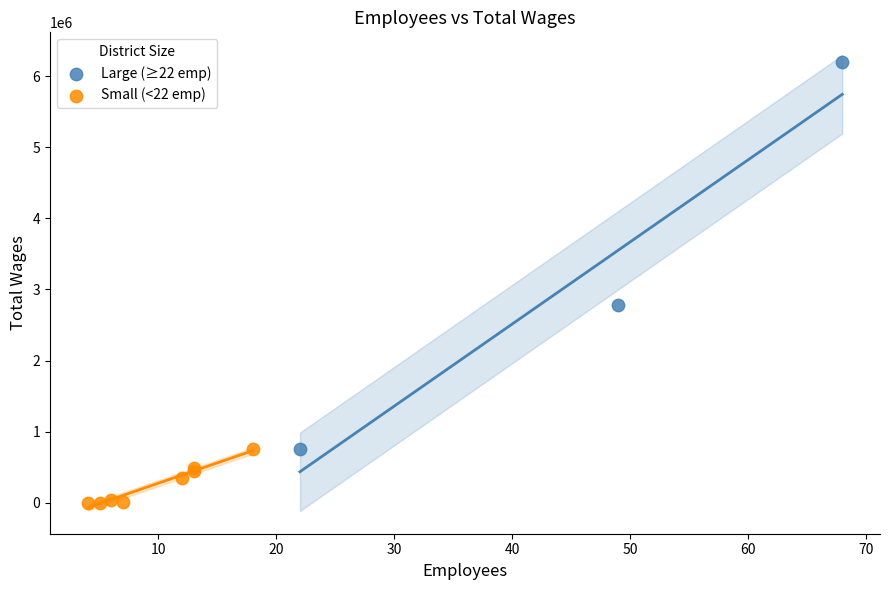

What are all the series names shown in the legend?

Large (≥22 emp), Small (<22 emp)